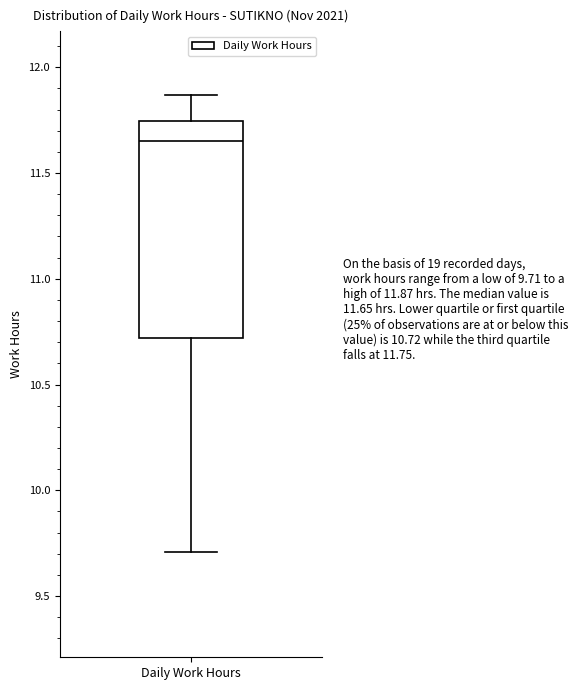

Read this box plot against the y-axis: the position of the median line, the range covered by the box, and the ends of both whiskers. The values are not printed on the chart, so give them approximately, as read against the axis.

median 11.65, box 10.70 to 11.75, whiskers 9.70 to 11.85